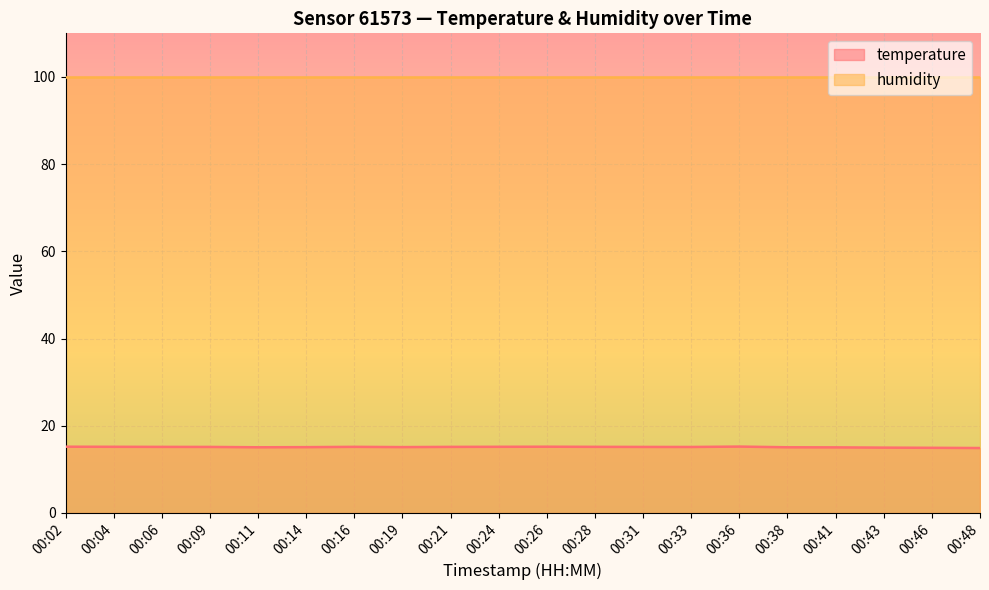

What is the greatest value displayed?

100.0